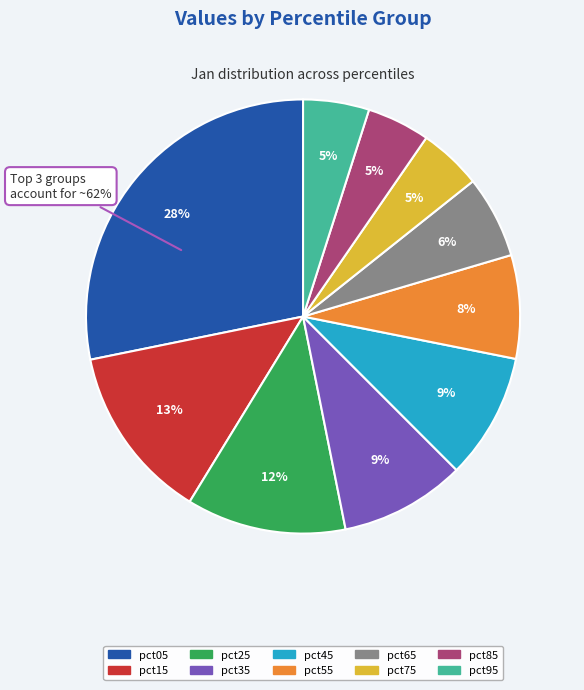

What is the total percentage of pct55 and pct75?

12.4%